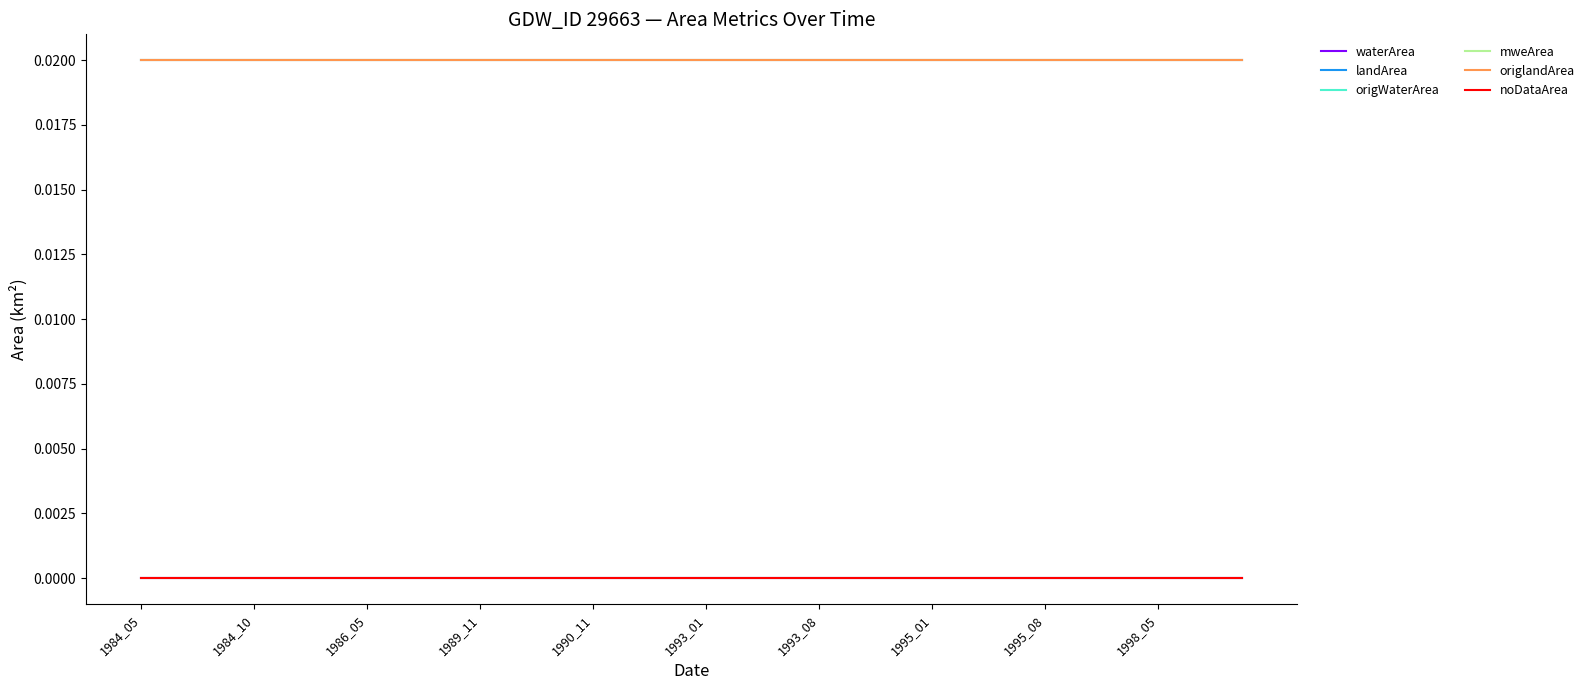

True or false: landArea has more than 1 interior local peaks.

False